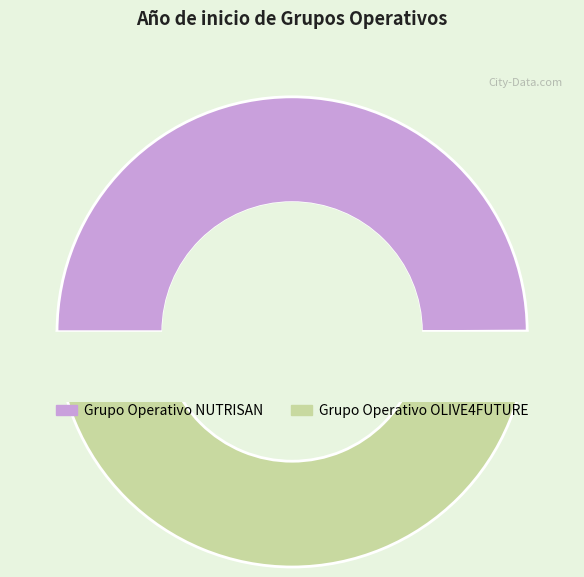

To the nearest percent, what is the average slice percentage?

50%